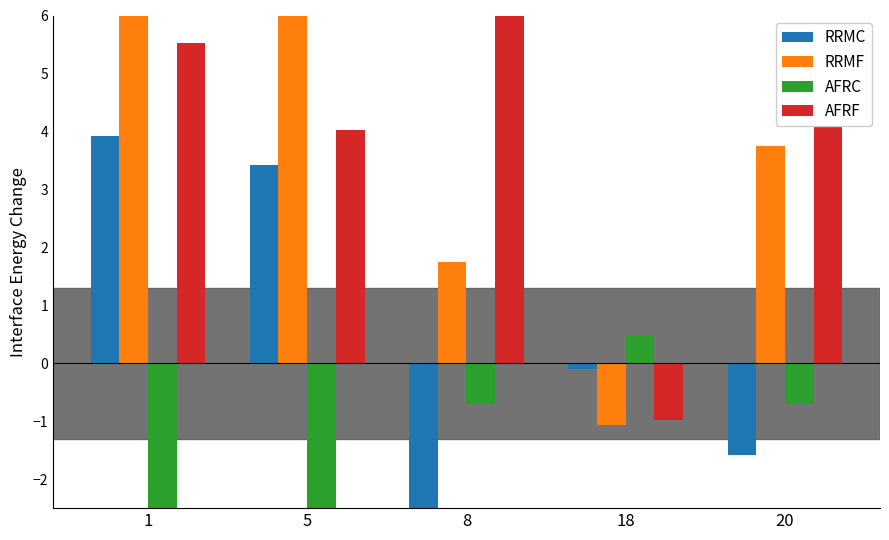

Rank the categories by RRMF value from lowest to highest.

18, 8, 20, 5, 1